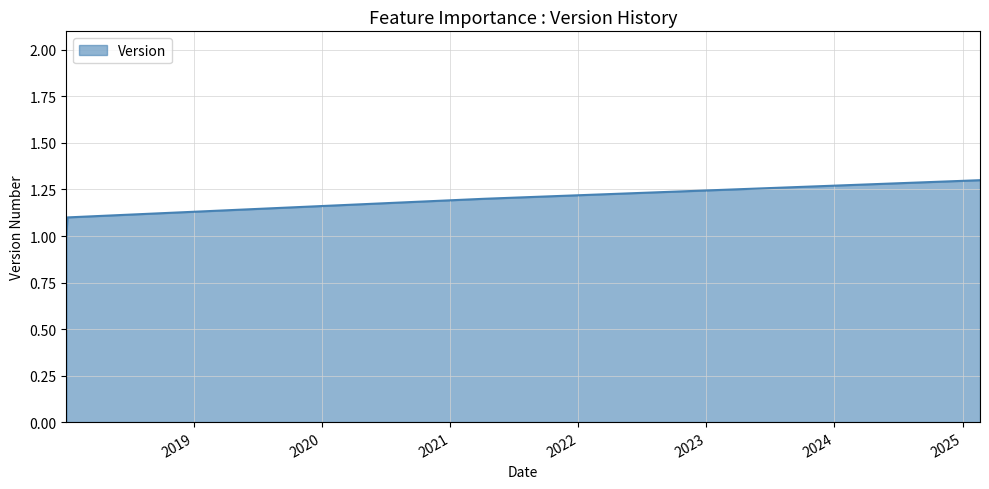

What is the greatest value displayed?

1.3